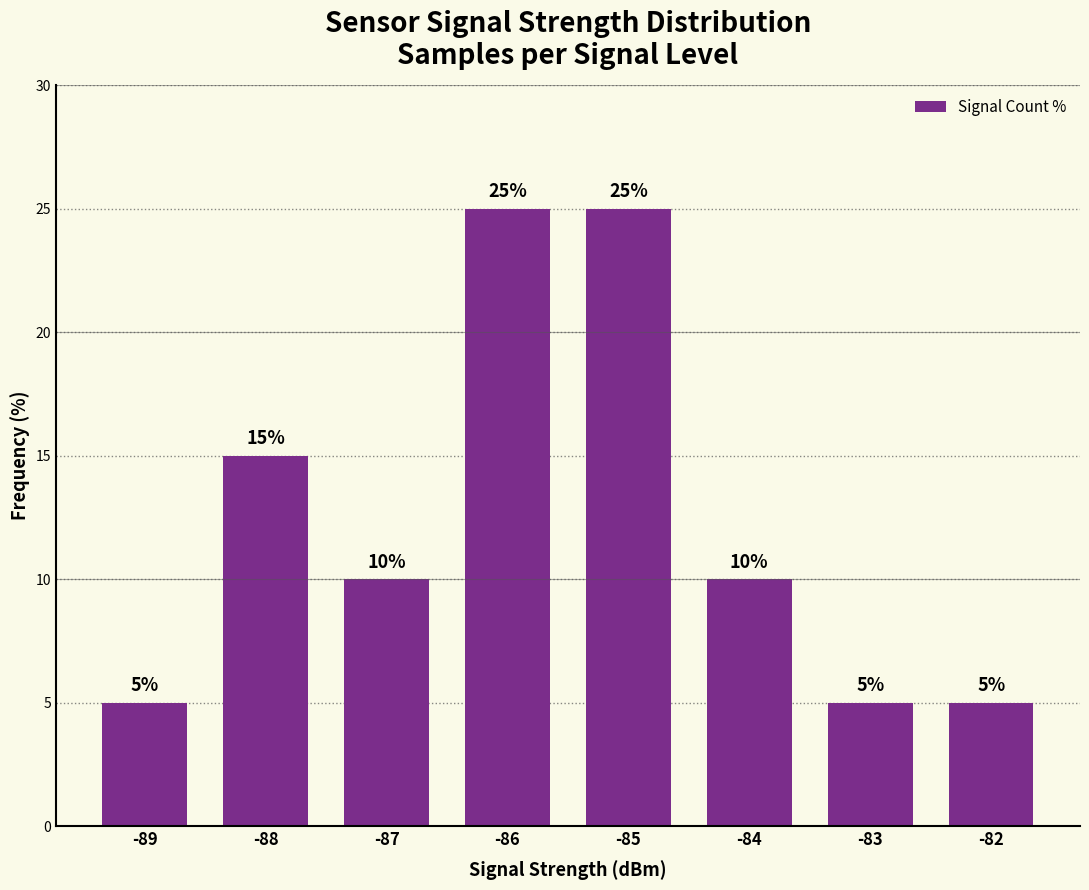

Approximately how many times larger is the value at -87 compared to -89?

2.0